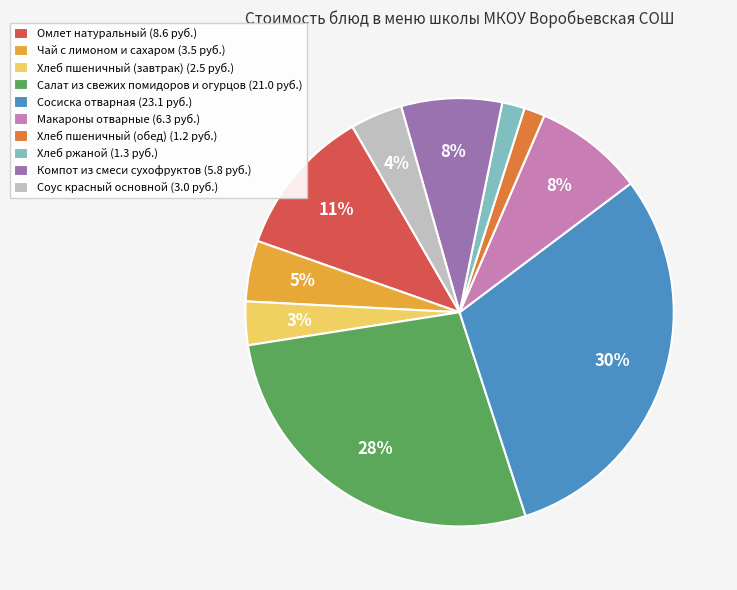

To the nearest percent, what is the combined percentage of Соус красный основной (3.0 руб.) and Омлет натуральный (8.6 руб.)?

15%